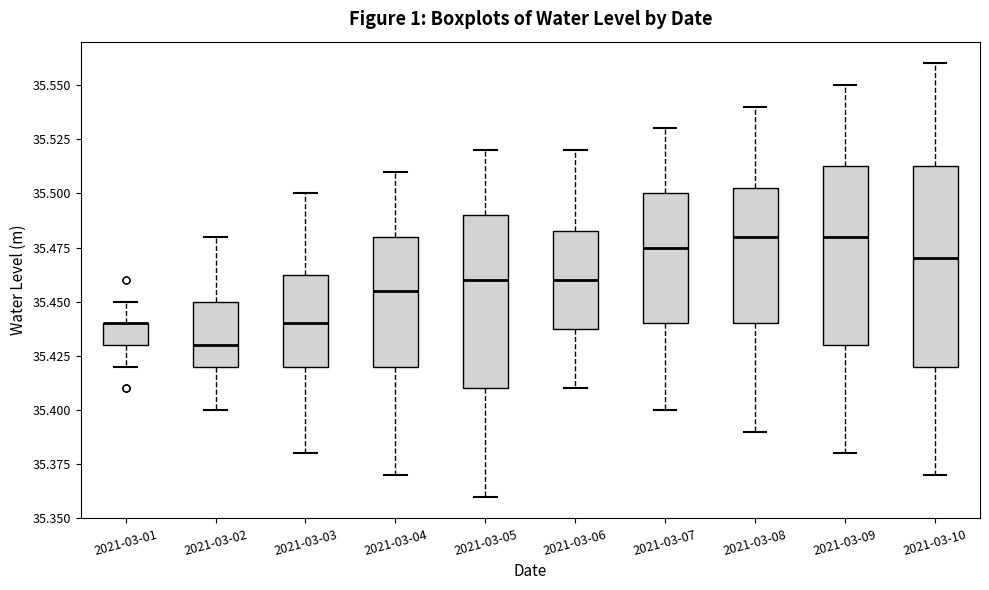

Where does the lower whisker of the box for 2021-03-10 end on the y-axis? The values are not printed on the chart, so give them approximately, as read against the axis.

35.370